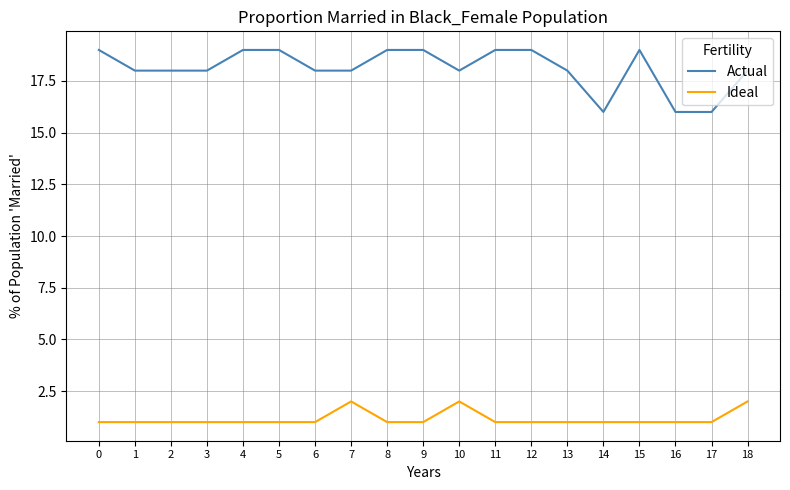

Reading left to right, extract all data points from this chart.

Actual: 19	18	18	18	19	19	18	18	19	19	18	19	19	18	16	19	16	16	18
Ideal: 1	1	1	1	1	1	1	2	1	1	2	1	1	1	1	1	1	1	2